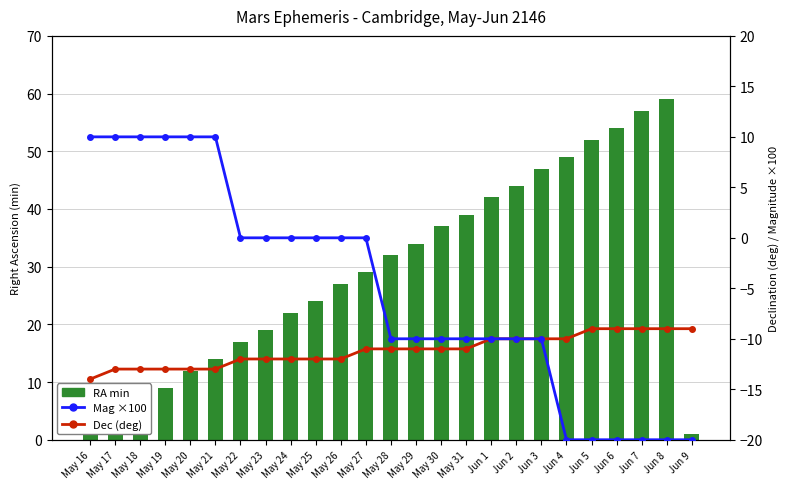

Rank the categories by RA (min) value from lowest to highest.

May 16, Jun 9, May 17, May 18, May 19, May 20, May 21, May 22, May 23, May 24, May 25, May 26, May 27, May 28, May 29, May 30, May 31, Jun 1, Jun 2, Jun 3, Jun 4, Jun 5, Jun 6, Jun 7, Jun 8